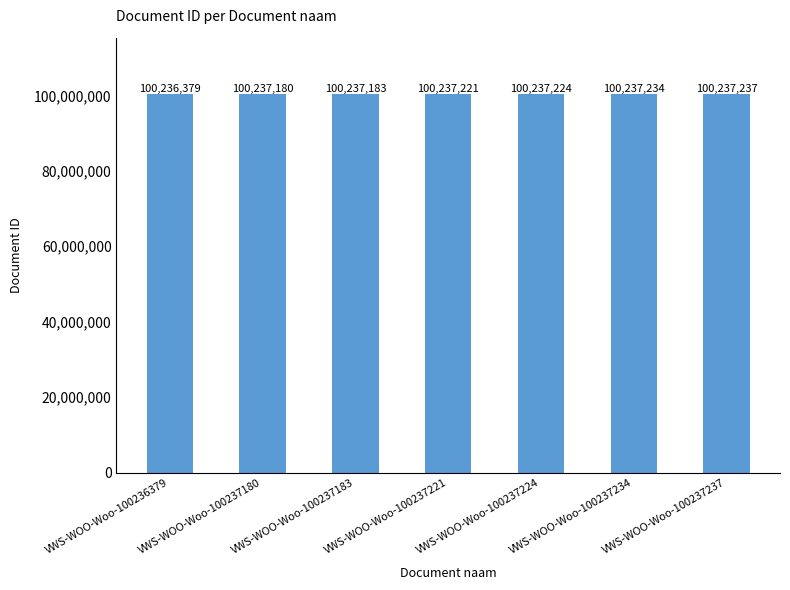

What is the sum of the values at VWS-WOO-Woo-100237221 and VWS-WOO-Woo-100237224?

200474445